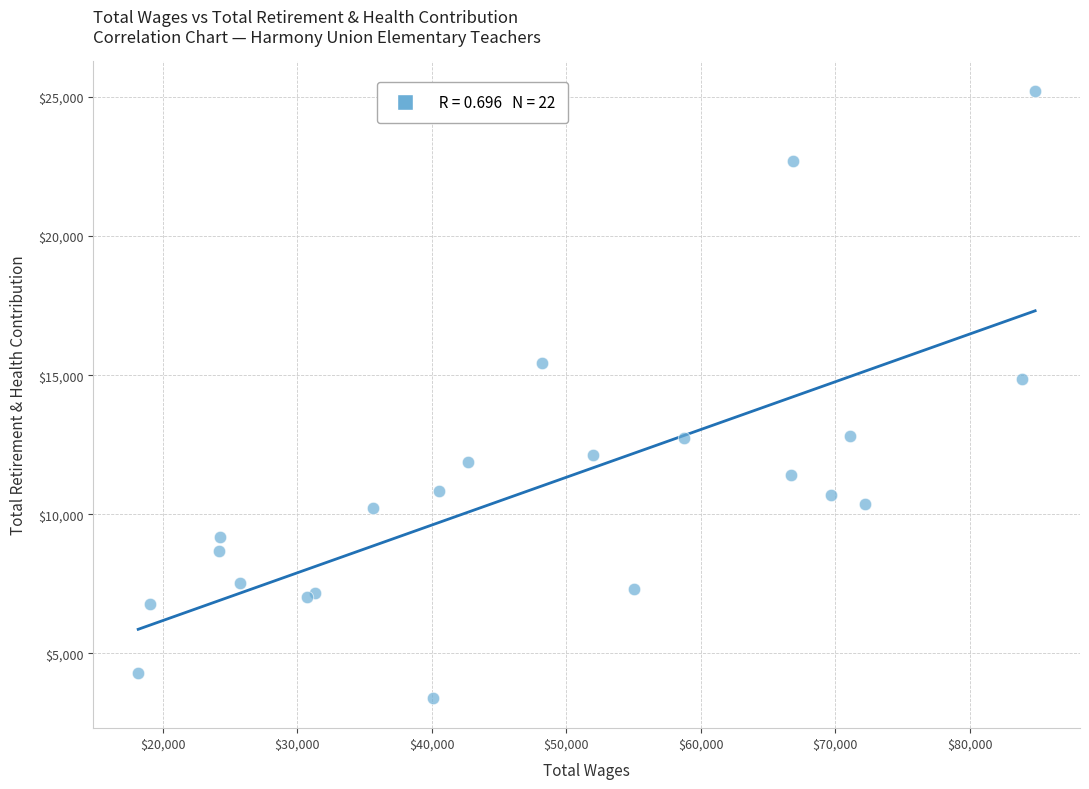

What Y value in the scatter plot is closest to 14301?

14860